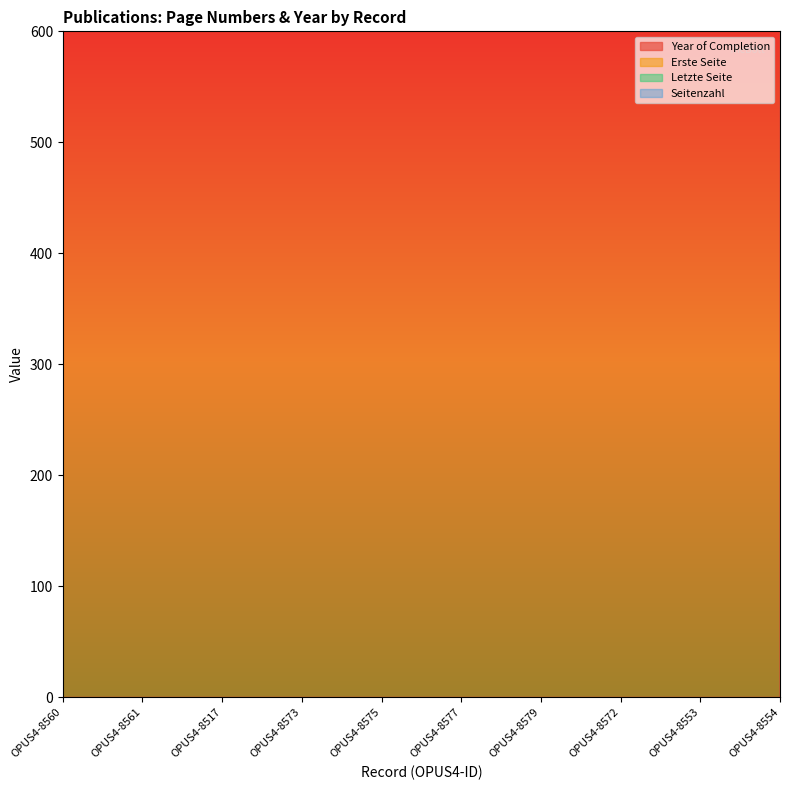

What is the label of the 3rd point from the left?

OPUS4-8517